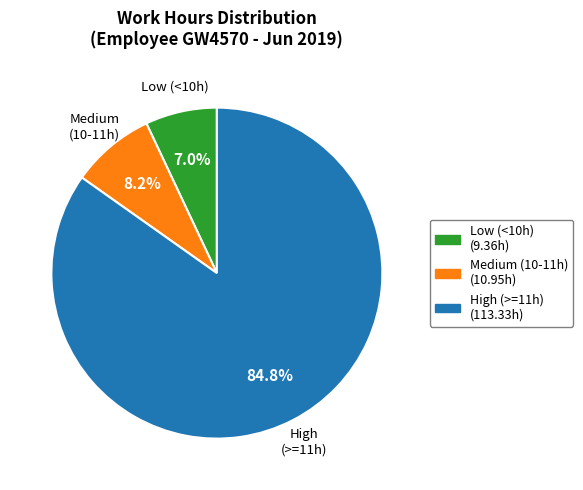

How many slices are in this pie chart?

3